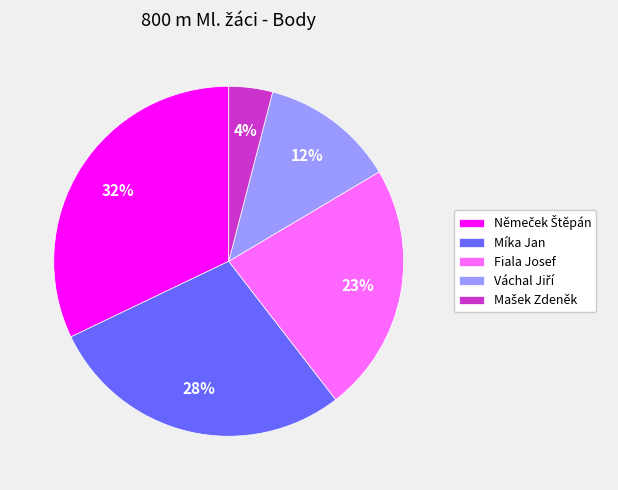

Does Míka Jan account for over 50% of the chart?

No